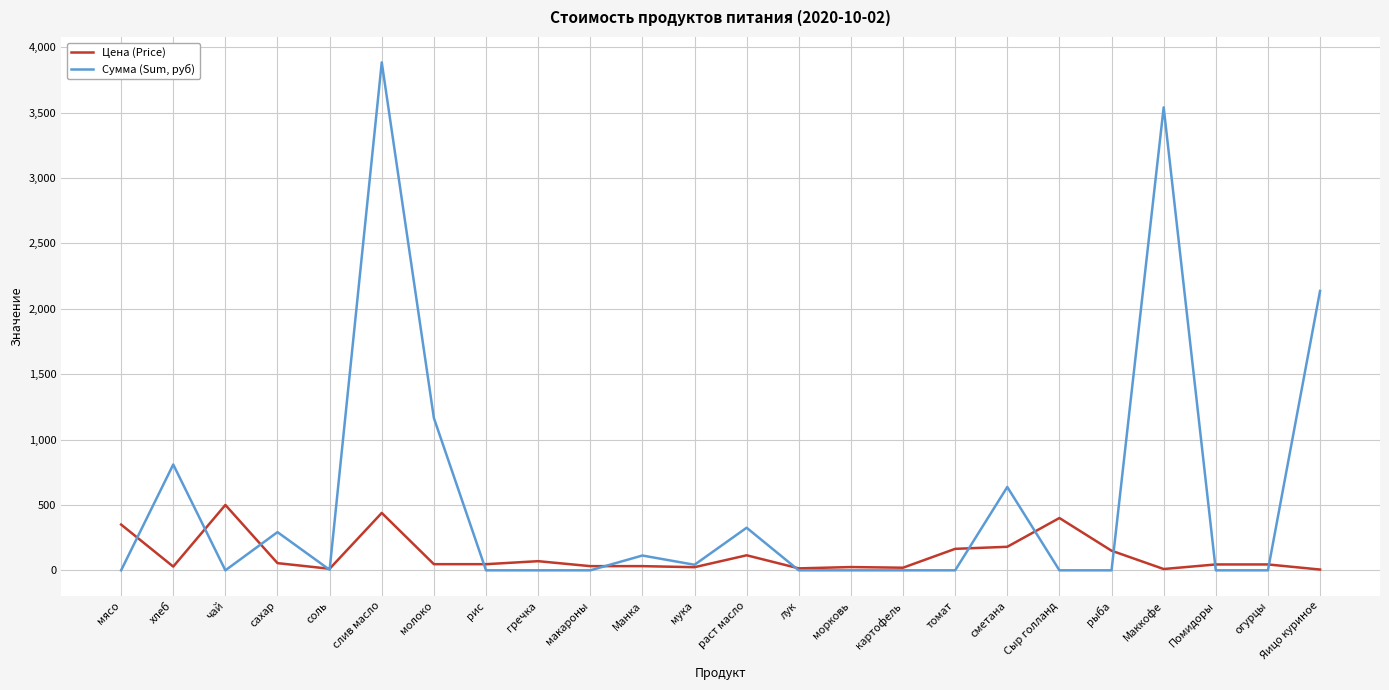

The Сумма (Sum, руб) series shows 113.3 at Манка. True or false?

True